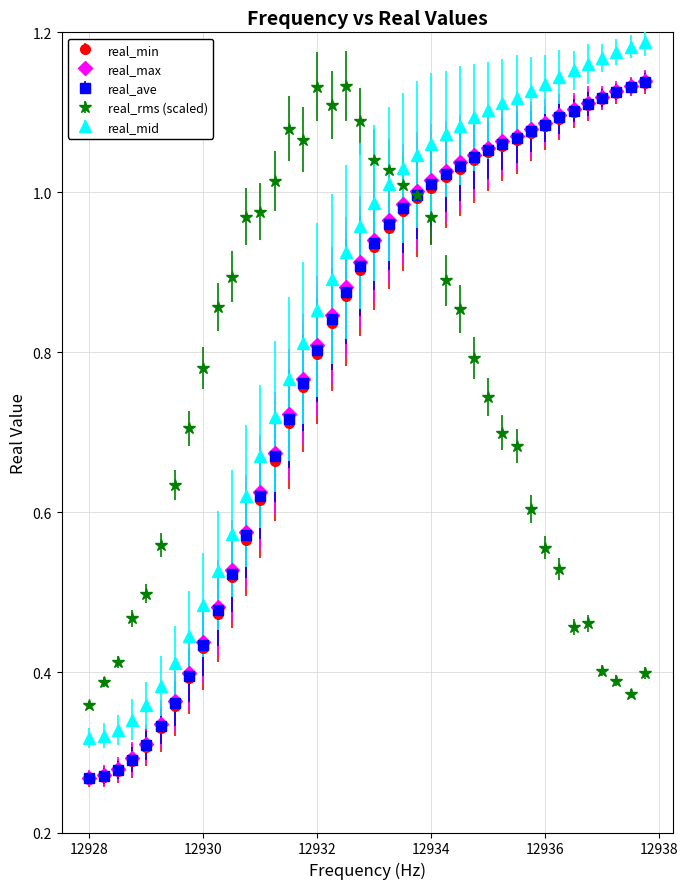

True or false: real_mid and real_rms (scaled) intersect in this chart.

True